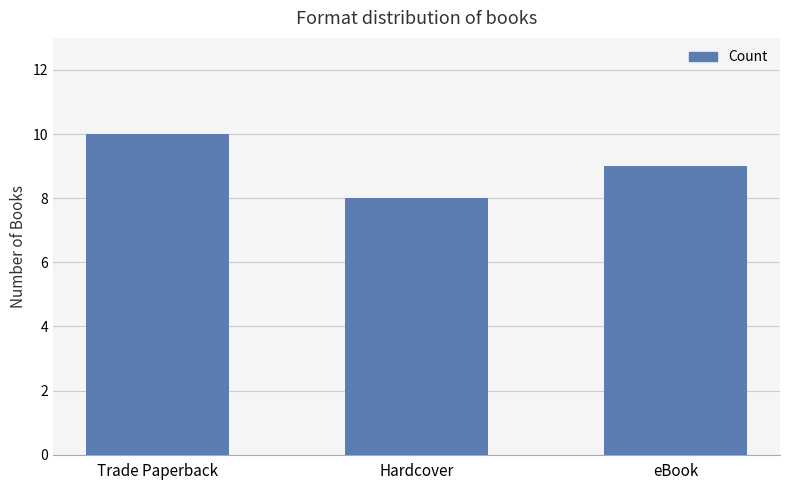

Does the chart contain stacked bars?

No